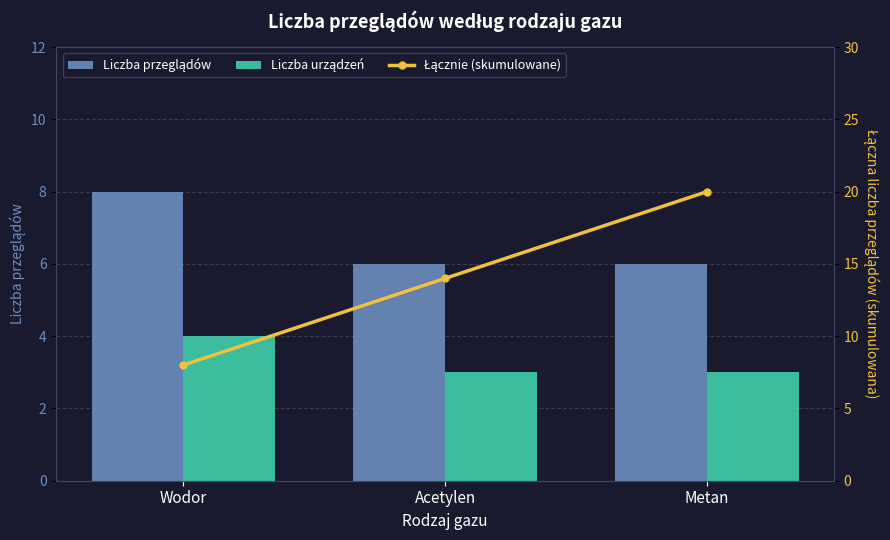

Is it true that Liczba urządzeń equals 2 at Acetylen?

False